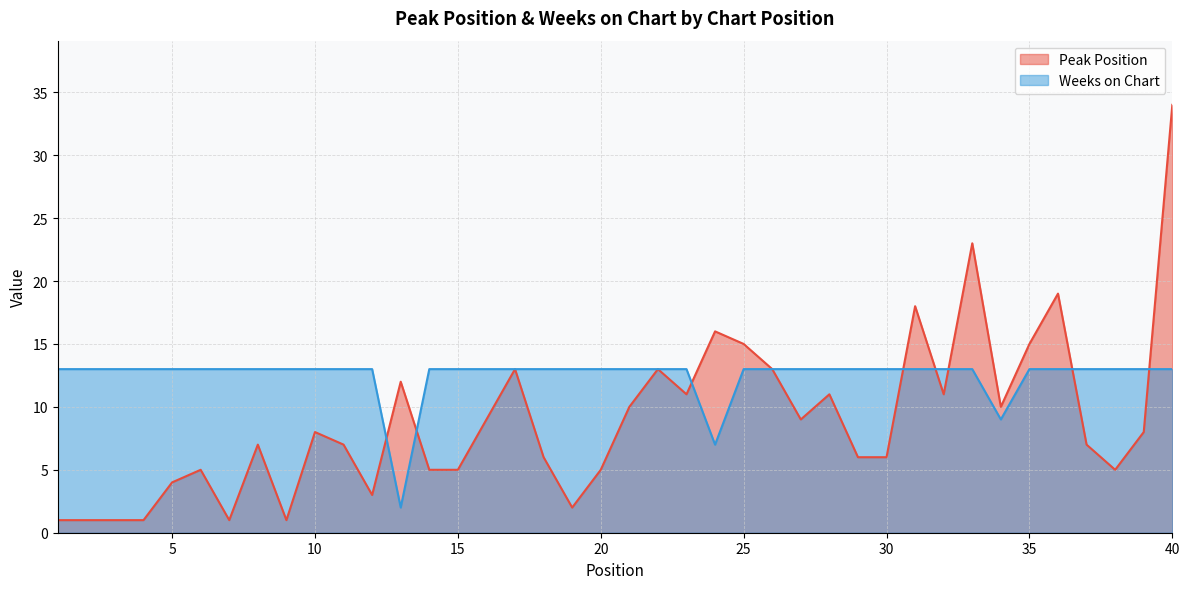

Reading left to right, what are all the values shown in this chart?

Peak Position: 1=1	2=1	3=1	4=1	5=4	6=5	7=1	8=7	9=1	10=8	11=7	12=3	13=12	14=5	15=5	16=9	17=13	18=6	19=2	20=5	21=10	22=13	23=11	24=16	25=15	26=13	27=9	28=11	29=6	30=6	31=18	32=11	33=23	34=10	35=15	36=19	37=7	38=5	39=8	40=34
Weeks on Chart: 1=13	2=13	3=13	4=13	5=13	6=13	7=13	8=13	9=13	10=13	11=13	12=13	13=2	14=13	15=13	16=13	17=13	18=13	19=13	20=13	21=13	22=13	23=13	24=7	25=13	26=13	27=13	28=13	29=13	30=13	31=13	32=13	33=13	34=9	35=13	36=13	37=13	38=13	39=13	40=13